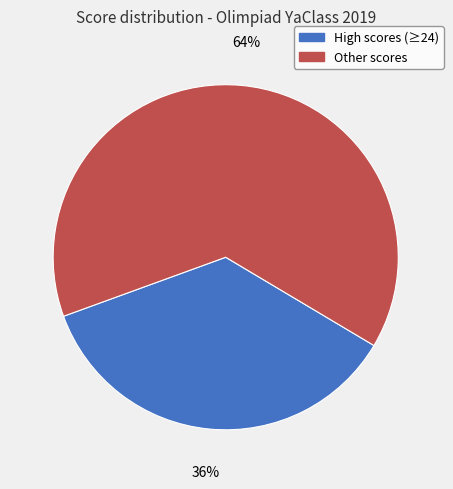

Combined, do High scores (≥24) and Other scores account for over 50%?

Yes